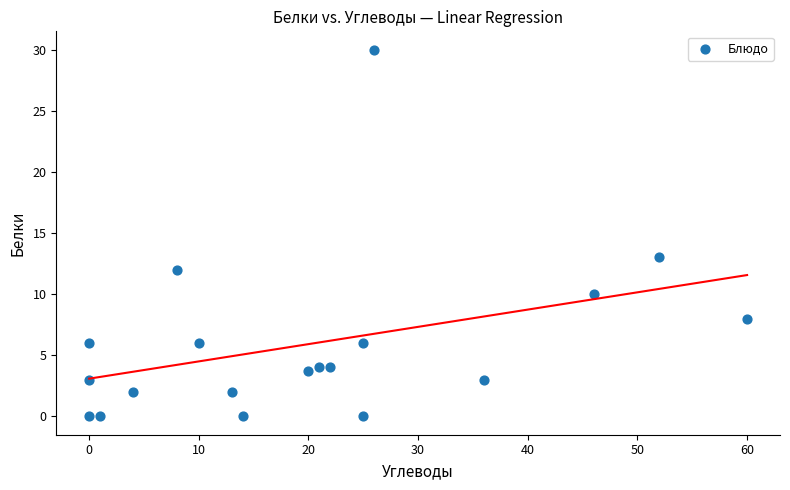

What Y value in the scatter plot is closest to 15?

13.0